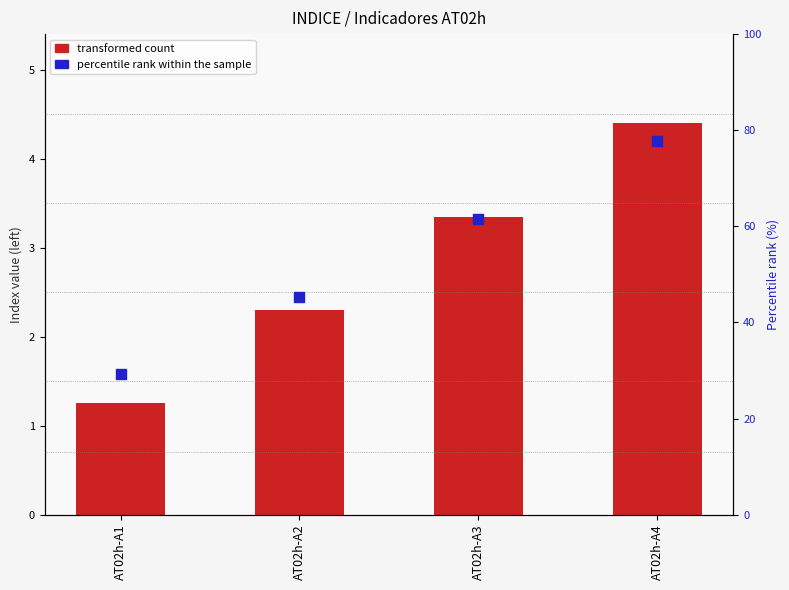

Which series has the largest total across all categories?

percentile rank within the sample